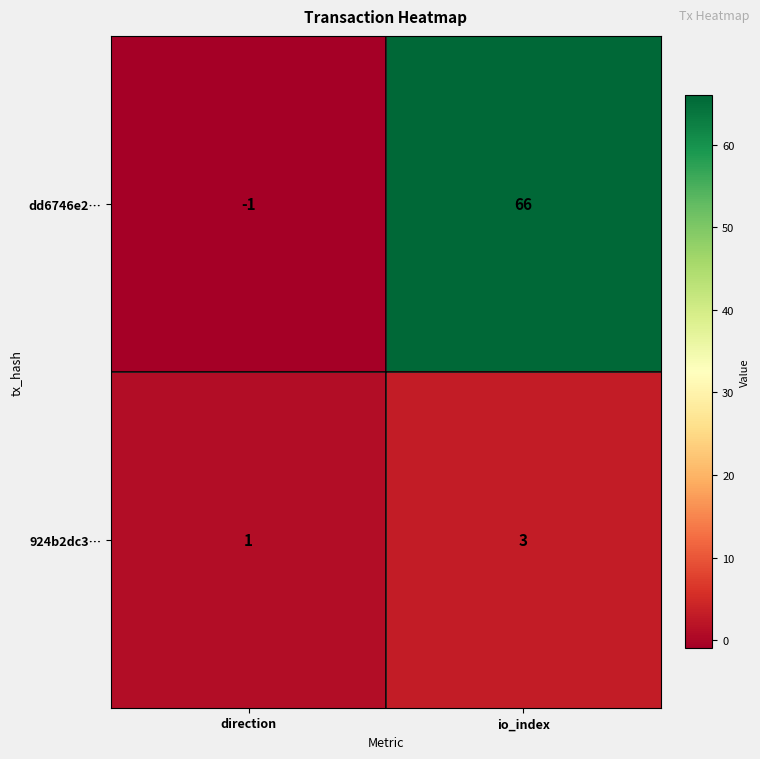

List the series in order of their peak value, highest first.

dd6746e2…, 924b2dc3…